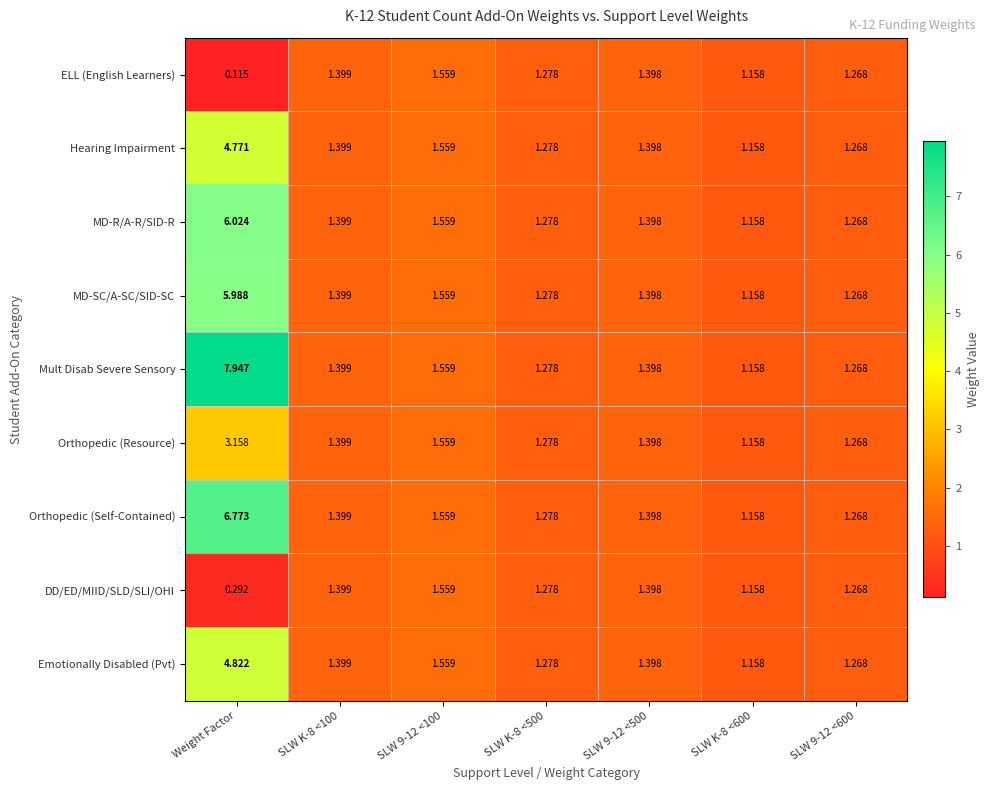

Where is ELL (English Learners) nearest to the value 0?

Weight Factor